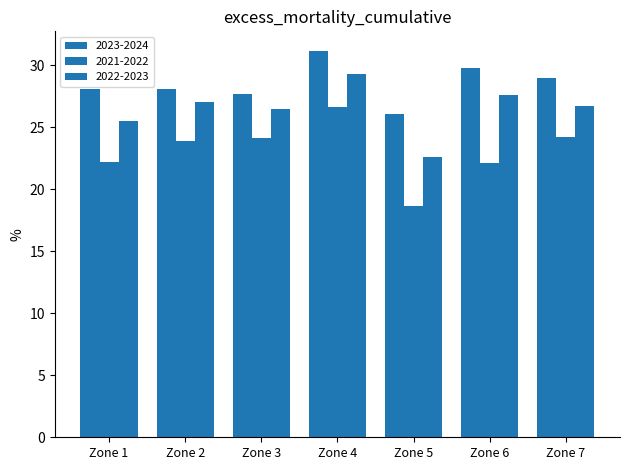

Rank the series at Zone 6 from highest to lowest value.

2023-2024, 2022-2023, 2021-2022